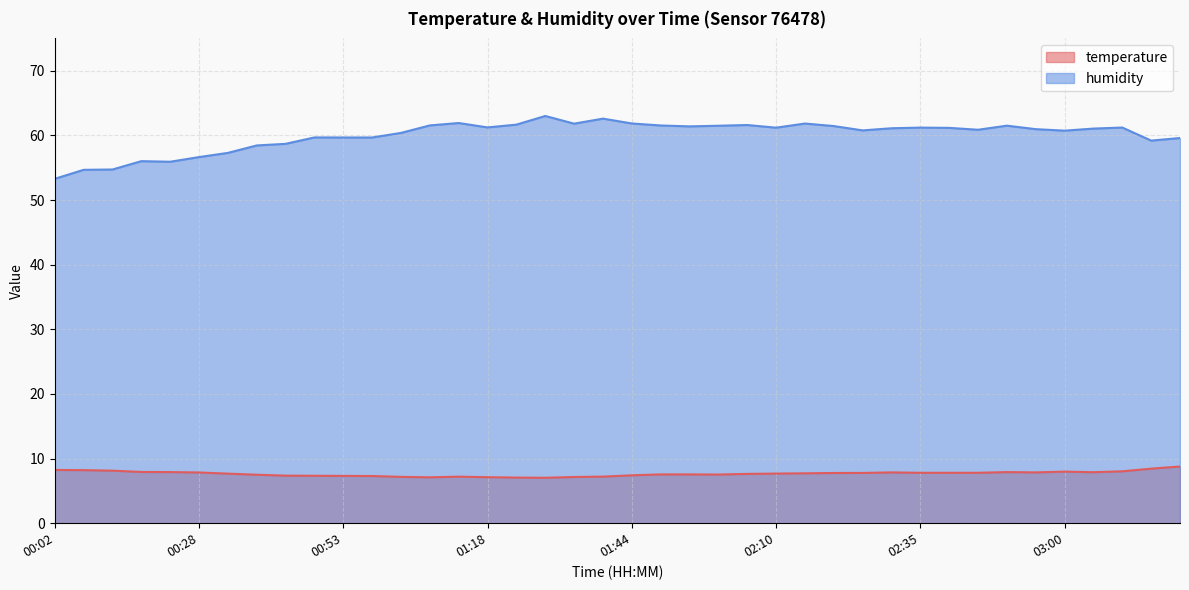

How many interior local peaks does the temperature series have?

4